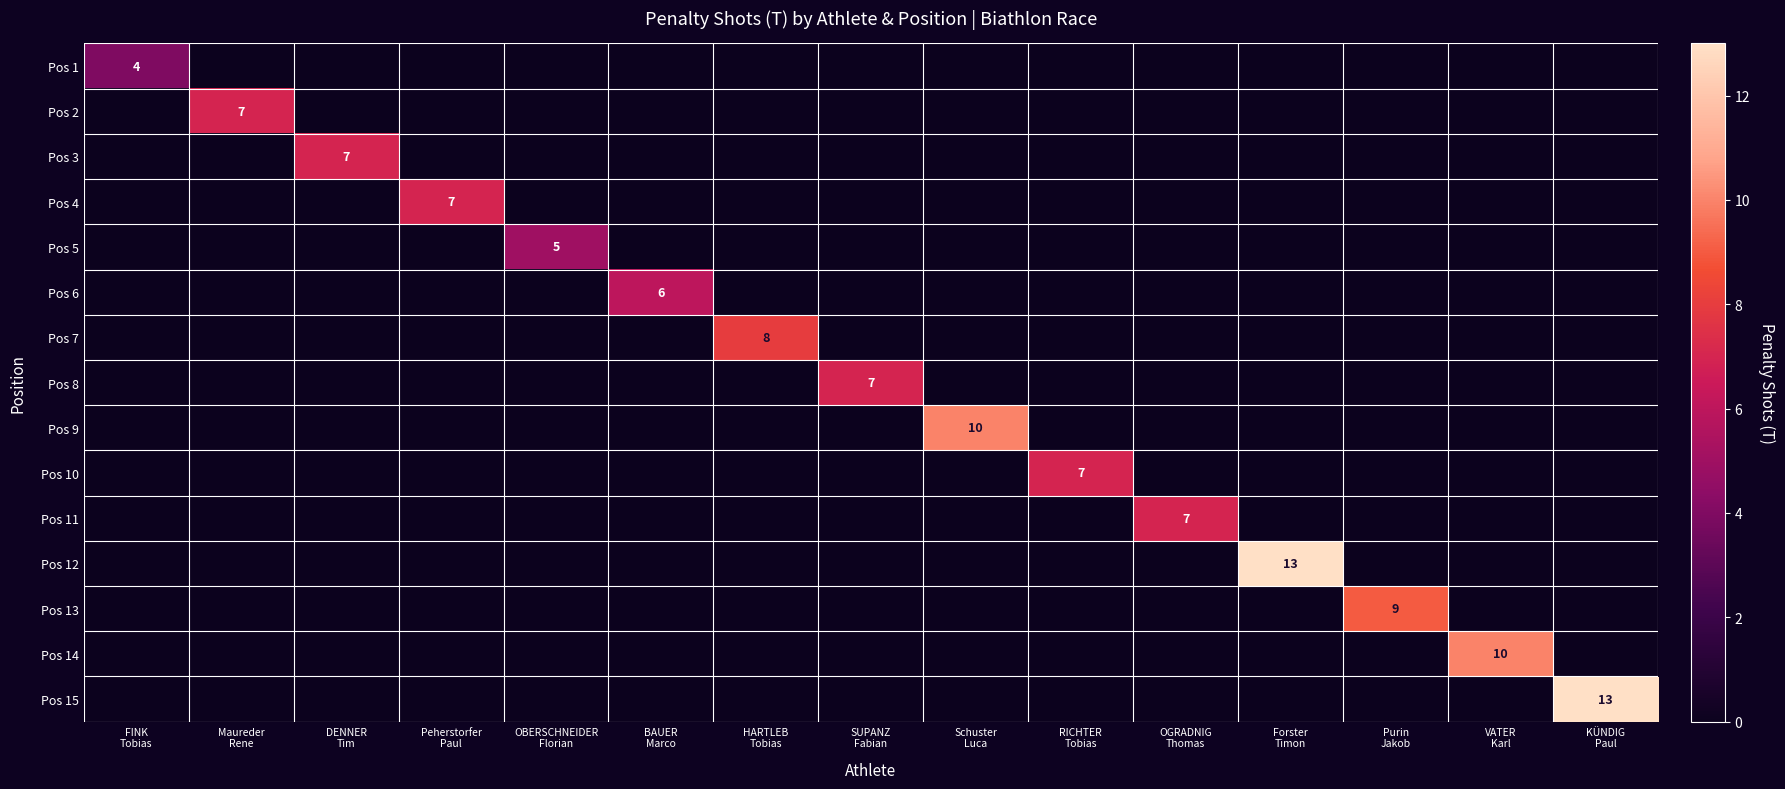

Which series has the largest total across all categories?

Pos 12